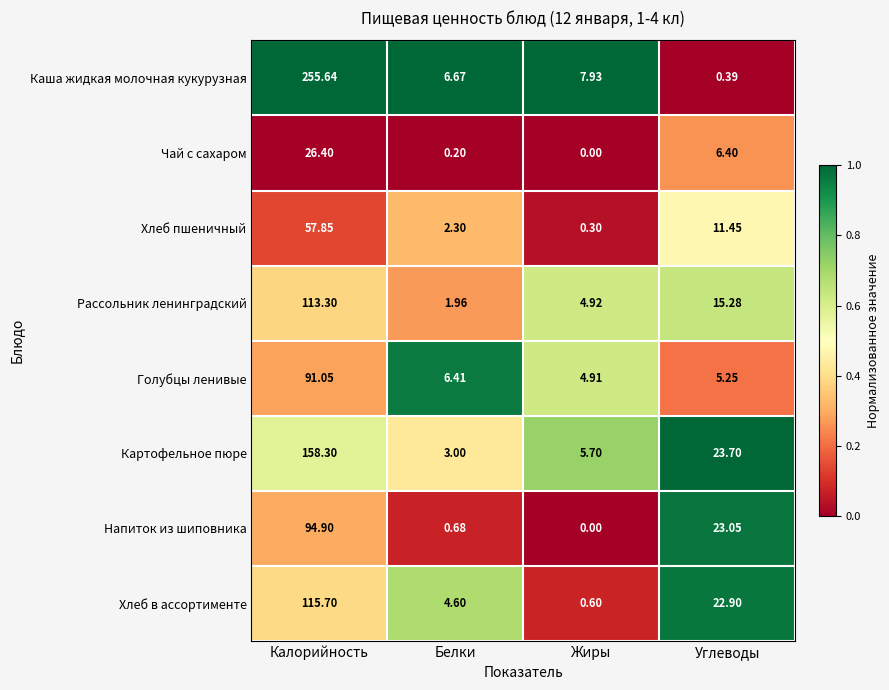

Which label corresponds to the smallest value in the chart?

Жиры